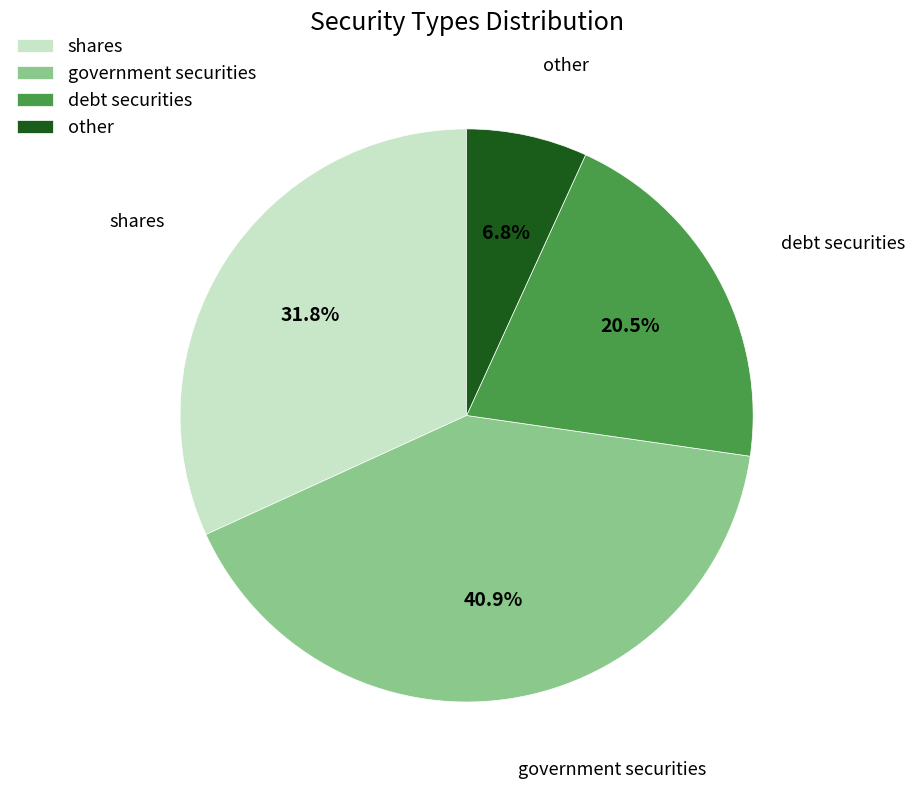

To the nearest percent, what is the difference between the largest and smallest slice percentages?

34%